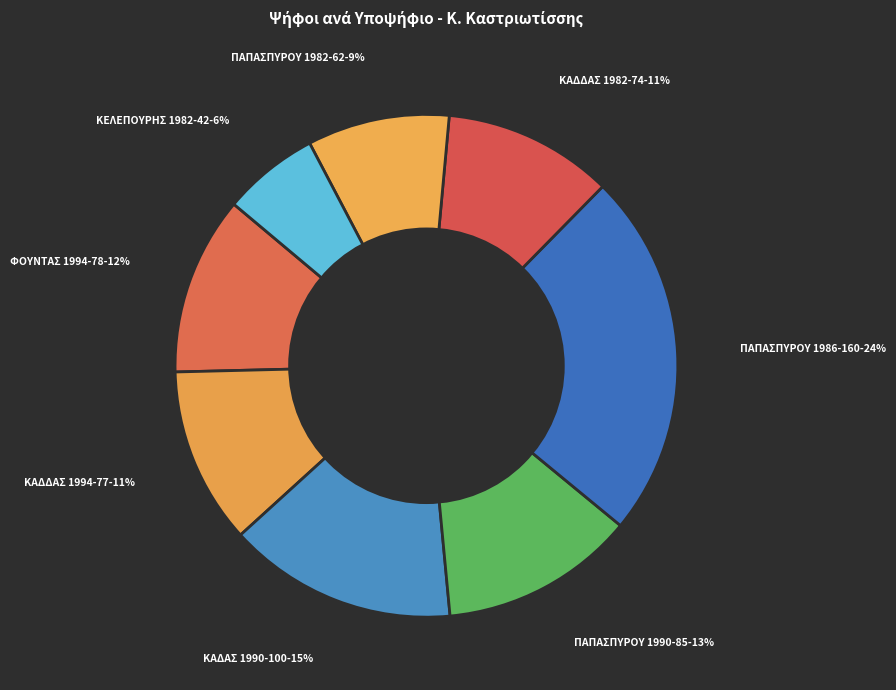

To the nearest percent, what is the combined percentage of ΚΑΔΔΑΣ 1982-74 and ΚΑΔΔΑΣ 1994-77?

22%